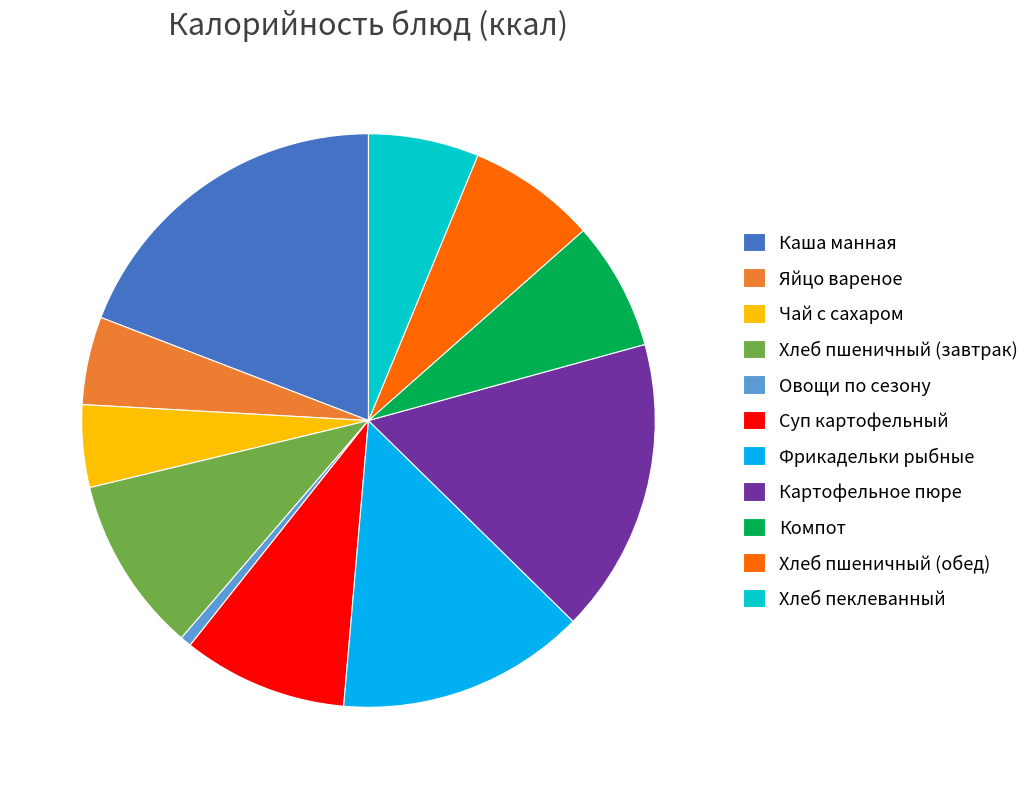

Is it true that Каша манная is 19% of the pie?

True